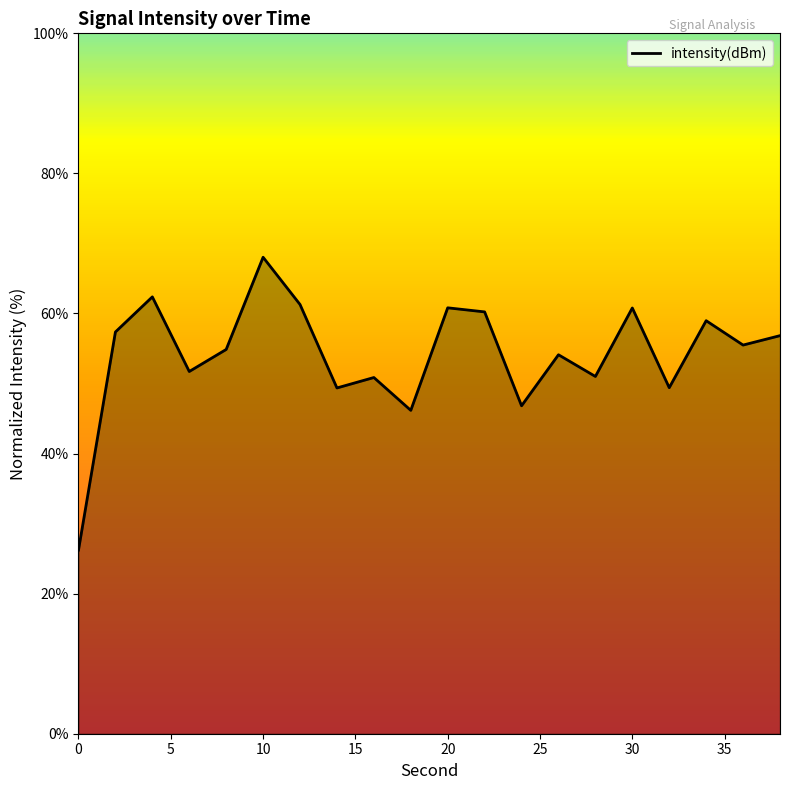

What is the smallest value displayed?

26.2